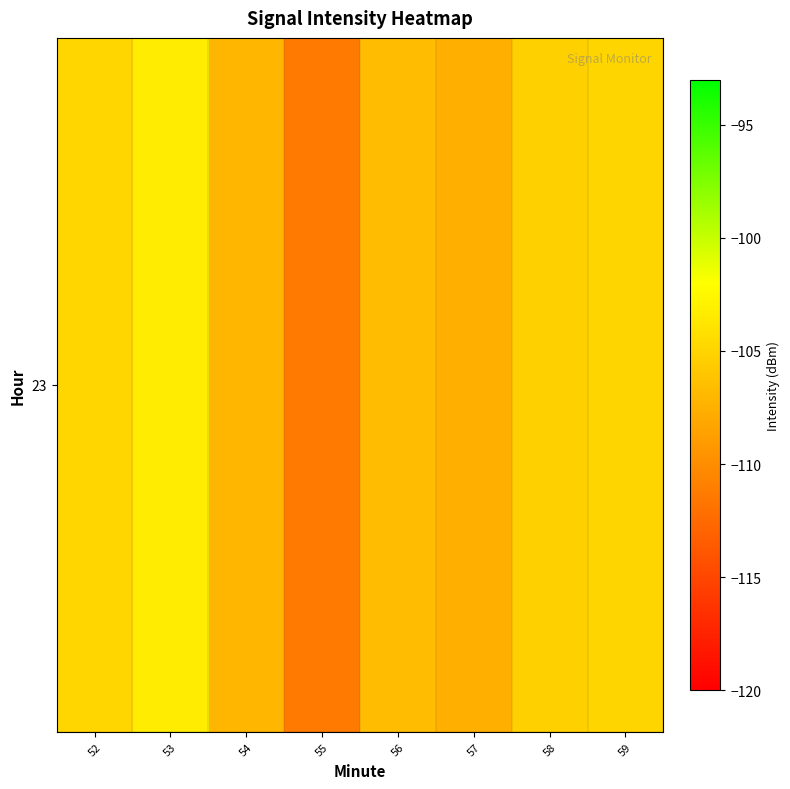

Rank the categories by value from highest to lowest.

53, 52, 59, 58, 56, 54, 57, 55